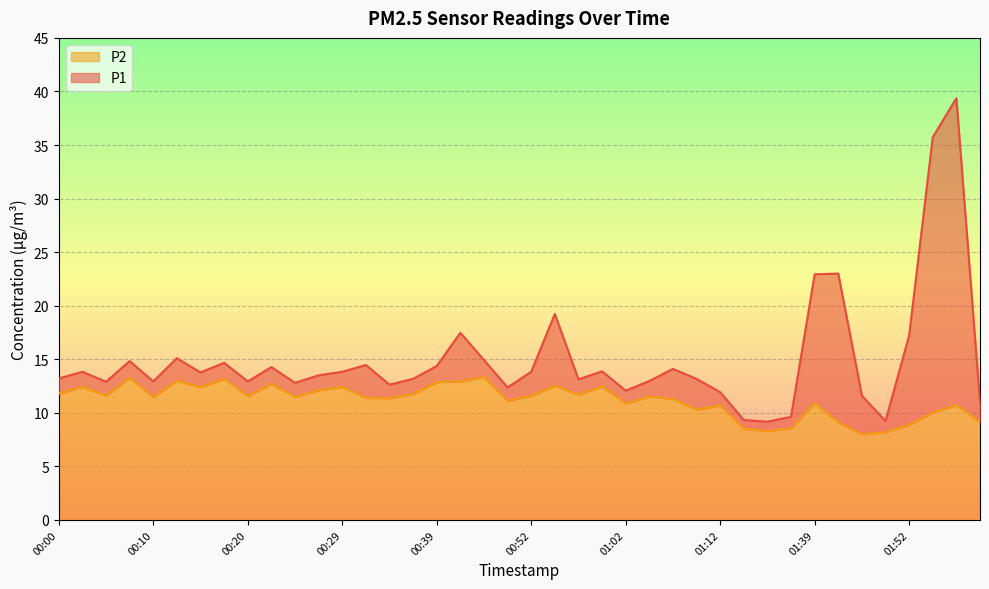

The P2 series shows 8.5 at 01:31. True or false?

True